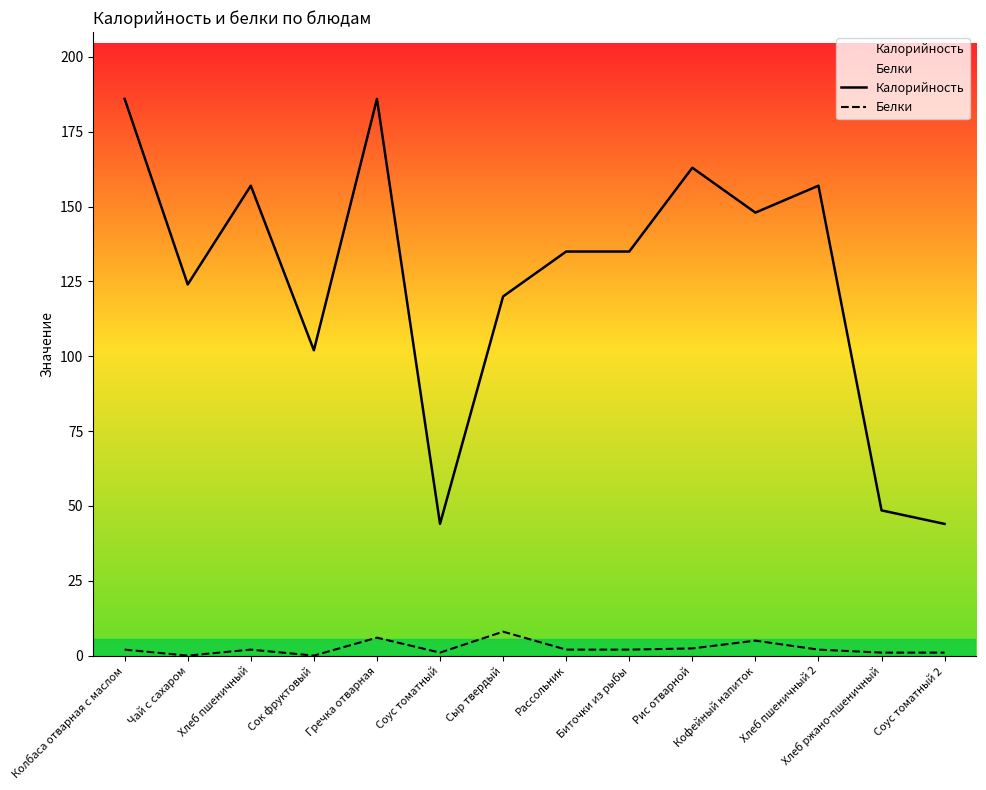

Reading left to right, transcribe all the data shown in this chart.

Калорийность: 186.0	124.0	157.0	102.0	186.0	44.0	120.0	135.0	135.0	163.0	148.0	157.0	48.5	44.0
Белки: 2.0	0.0	2.0	0.0	6.0	1.0	8.0	2.0	2.0	2.4	5.0	2.0	1.0	1.0